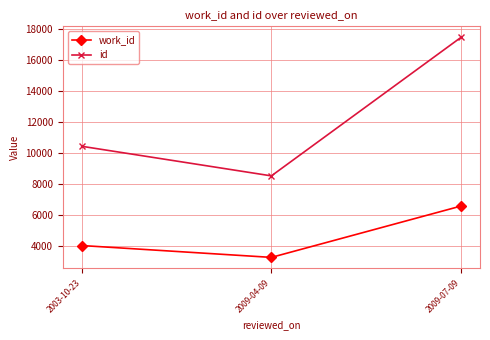

True or false: work_id has a value of 10344 at 2009-07-09.

False